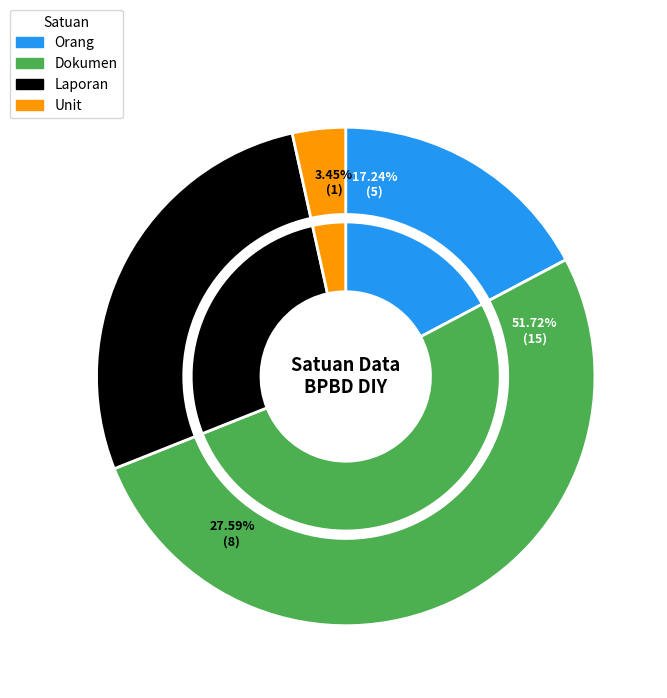

Which category has the biggest portion of the pie?

Dokumen